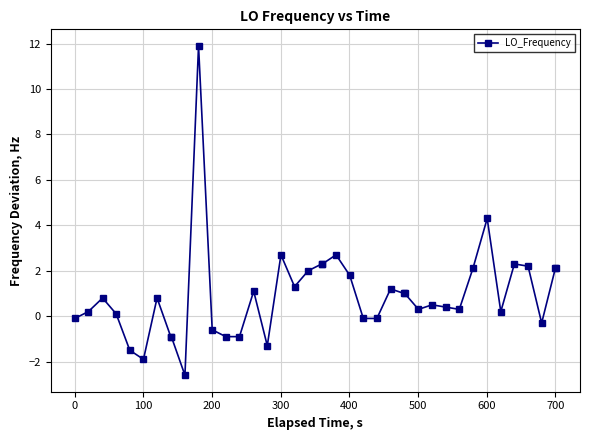

True or false: there are more than 0 points higher than both neighbors.

True